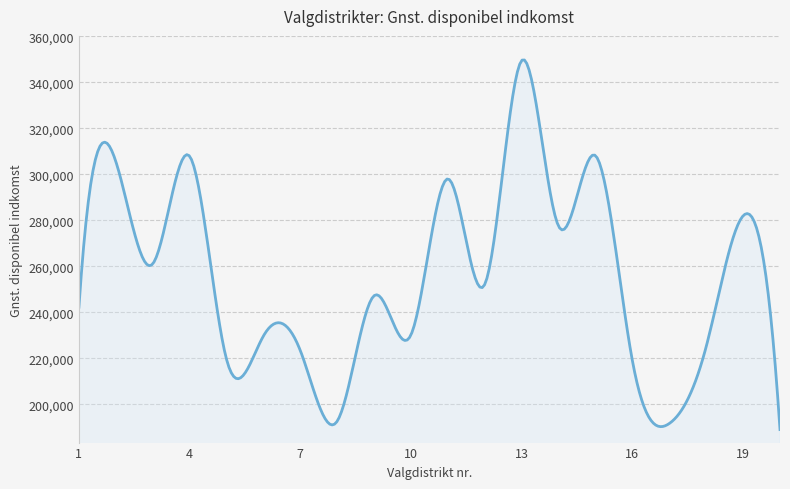

How many lines are shown in the chart?

1